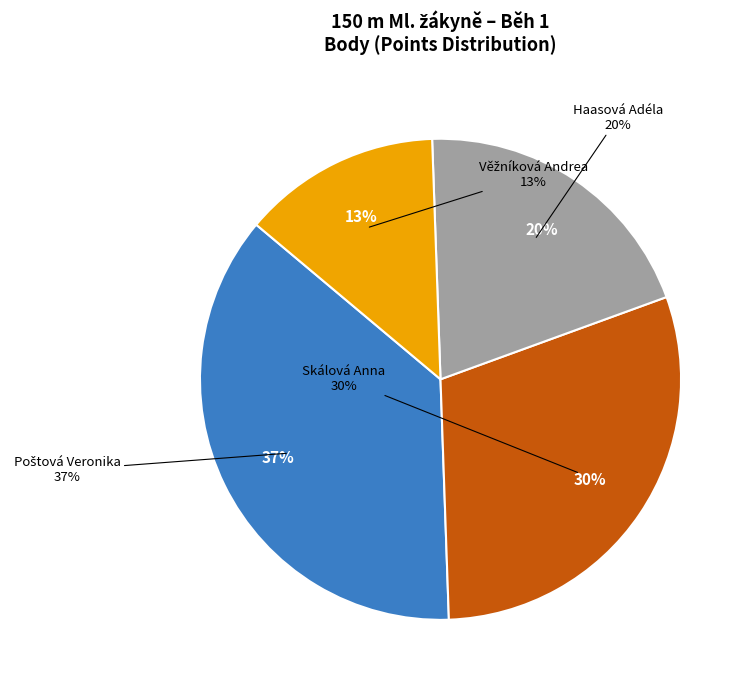

How many segments does this pie chart have?

4